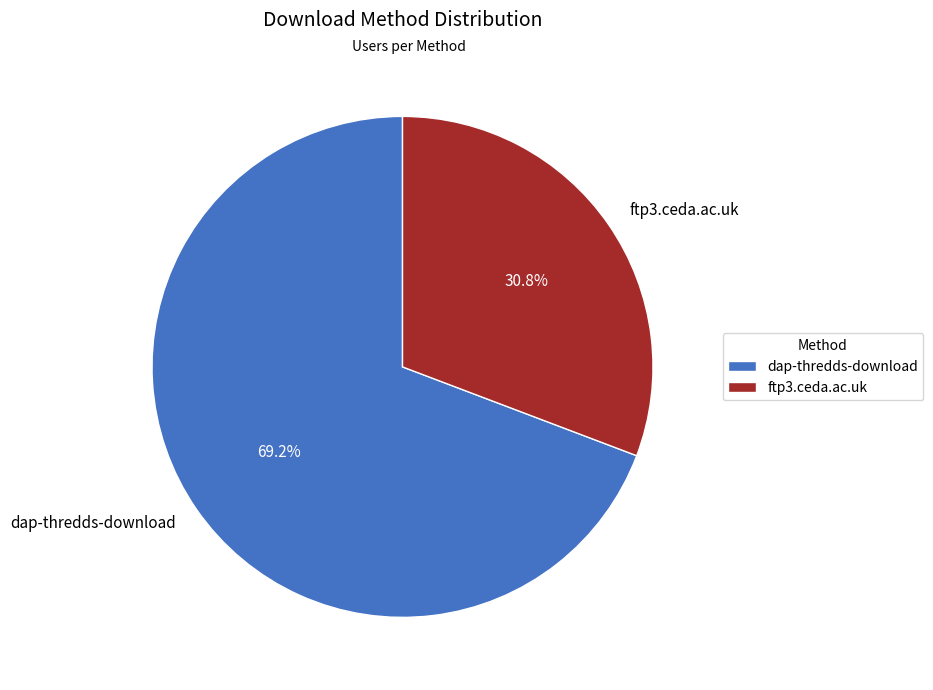

How much of the chart is everything except ftp3.ceda.ac.uk?

69.2%